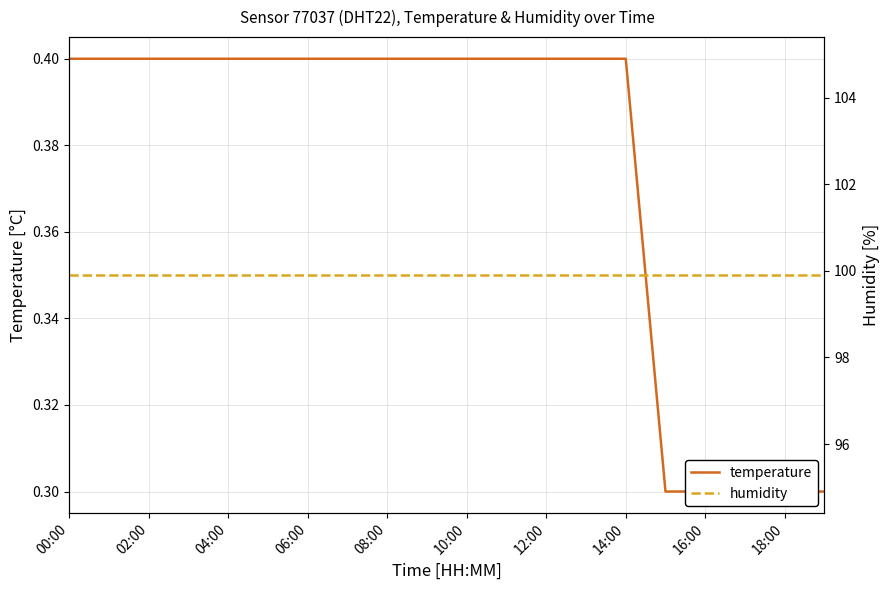

At which label is humidity closest to 99?

00:00